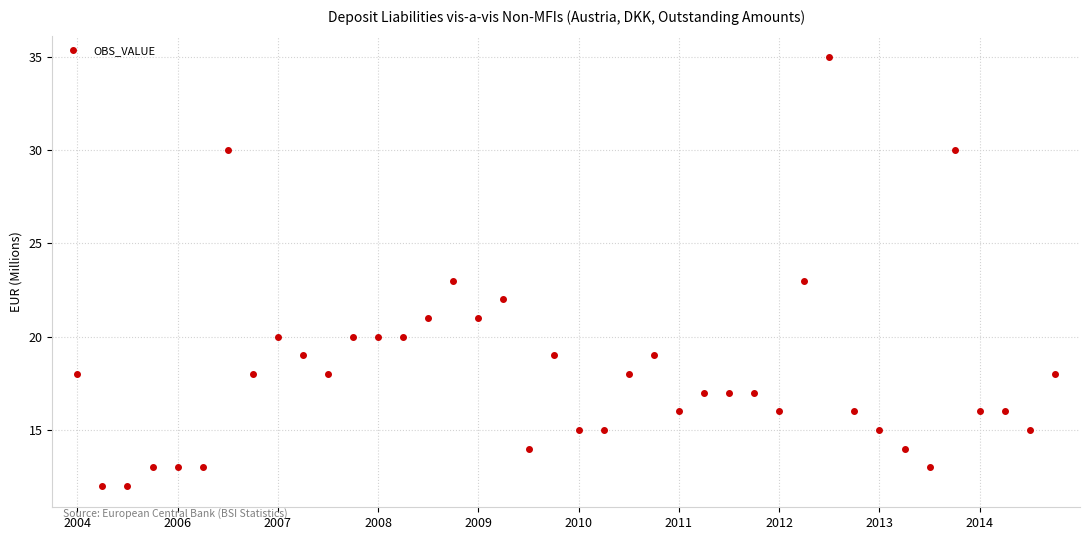

True or false: the data has more than 0 interior local peaks.

True